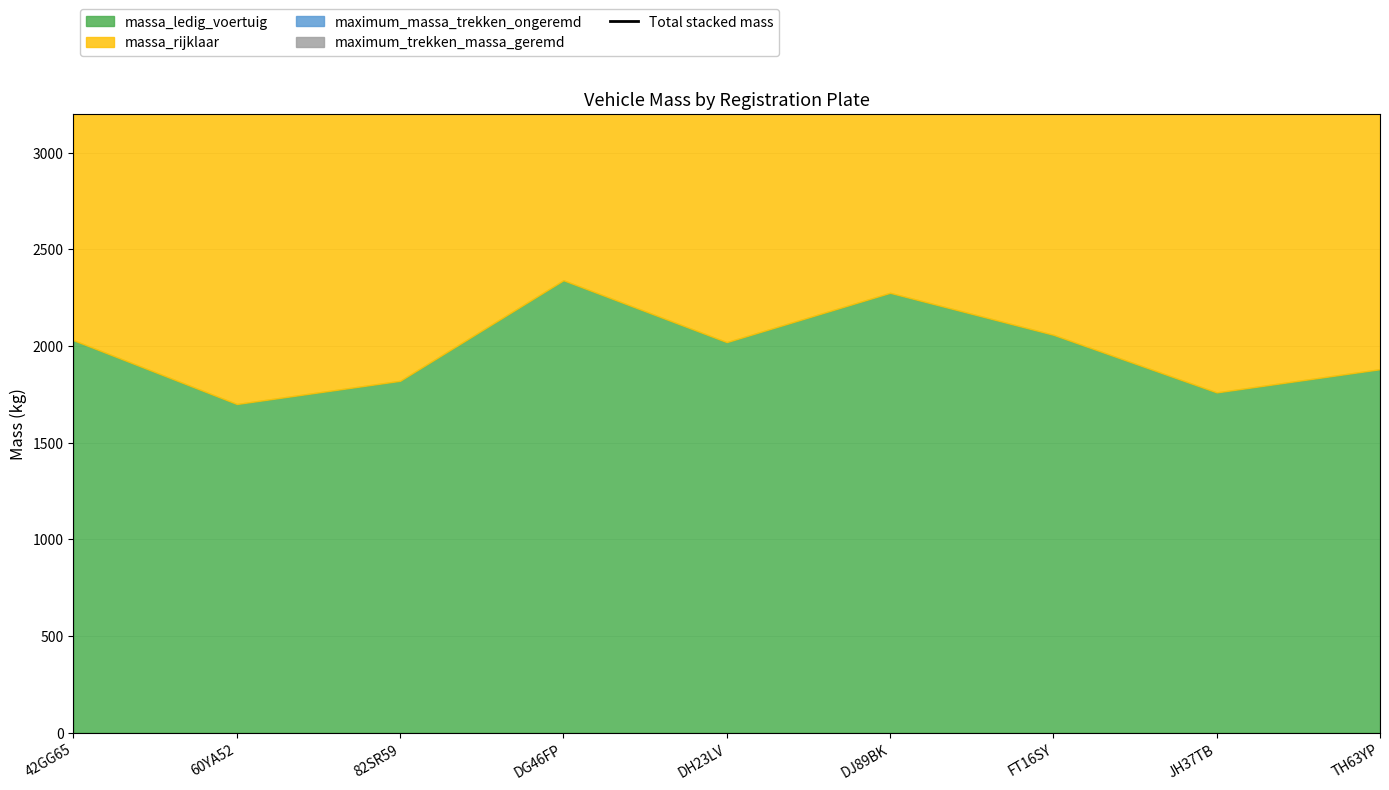

True or false: the data shows 5281 at JH37TB.

False